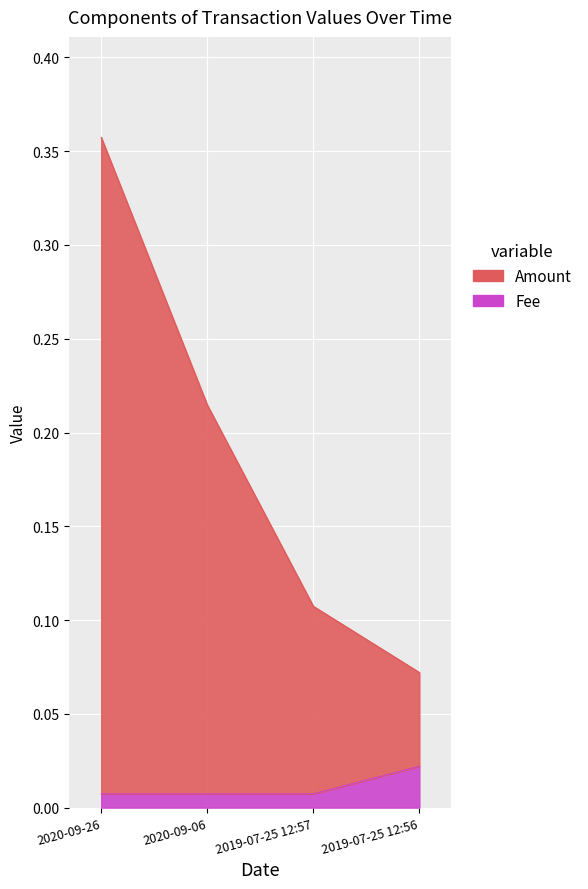

True or false: Amount and Fee cross at least once.

False